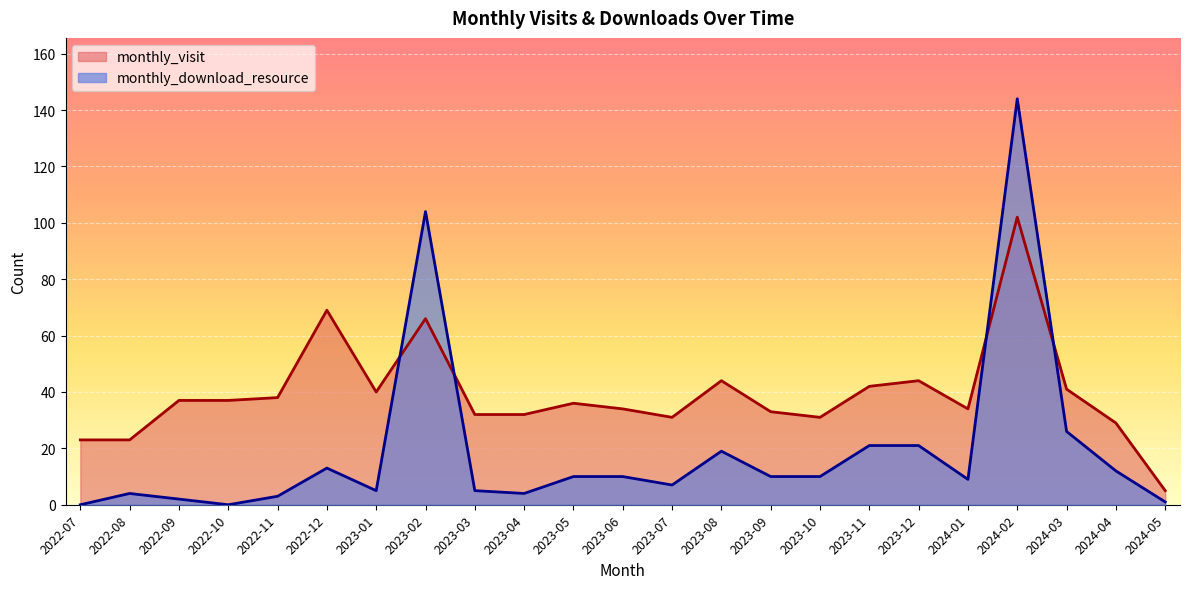

True or false: monthly_download_resource has a value of 4 at 2023-04.

True